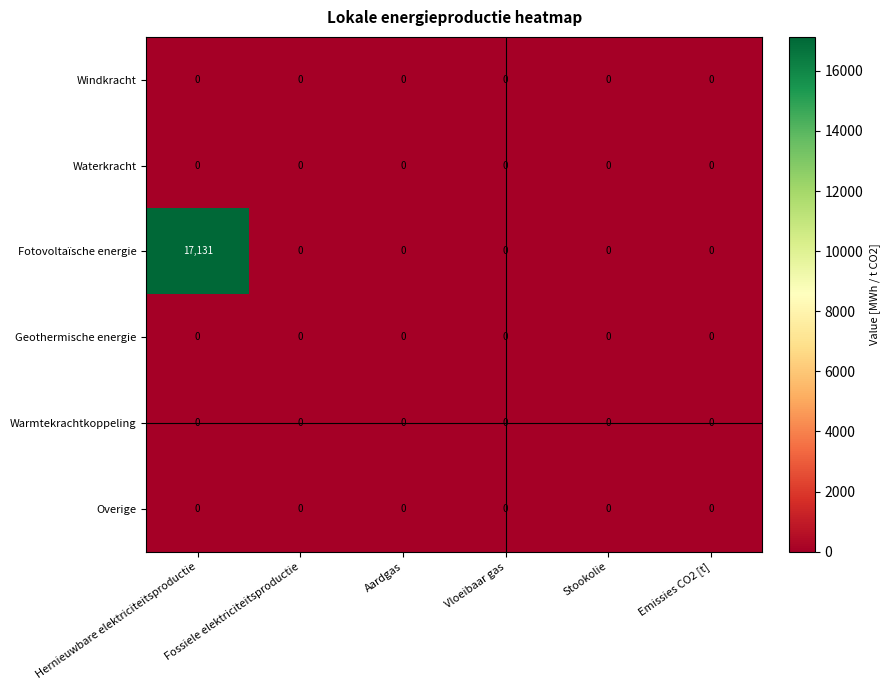

True or false: Warmtekrachtkoppeling has a value of 0 at Hernieuwbare elektriciteitsproductie.

True